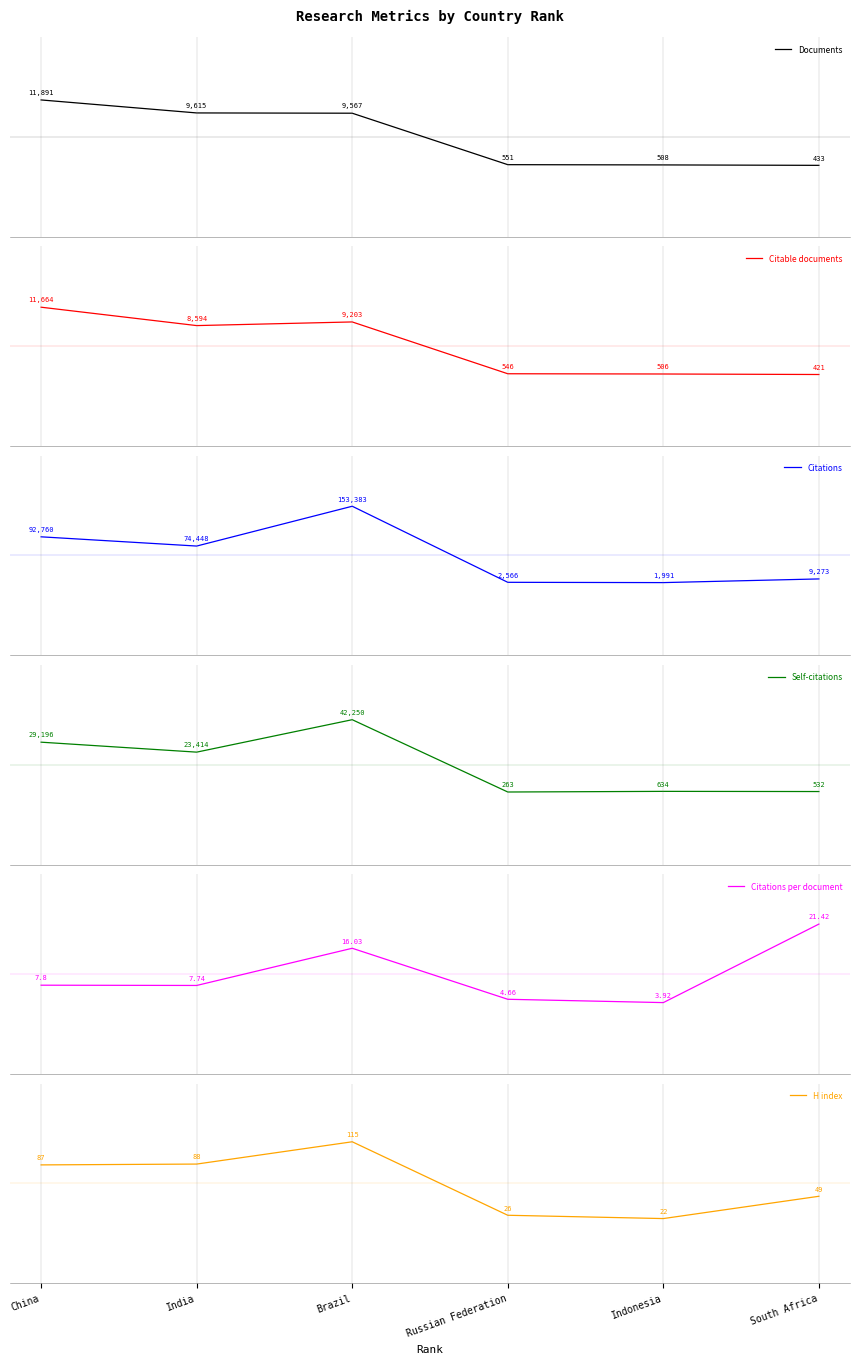

Between Russian Federation and Indonesia, which series saw the biggest shift?

Citations per document